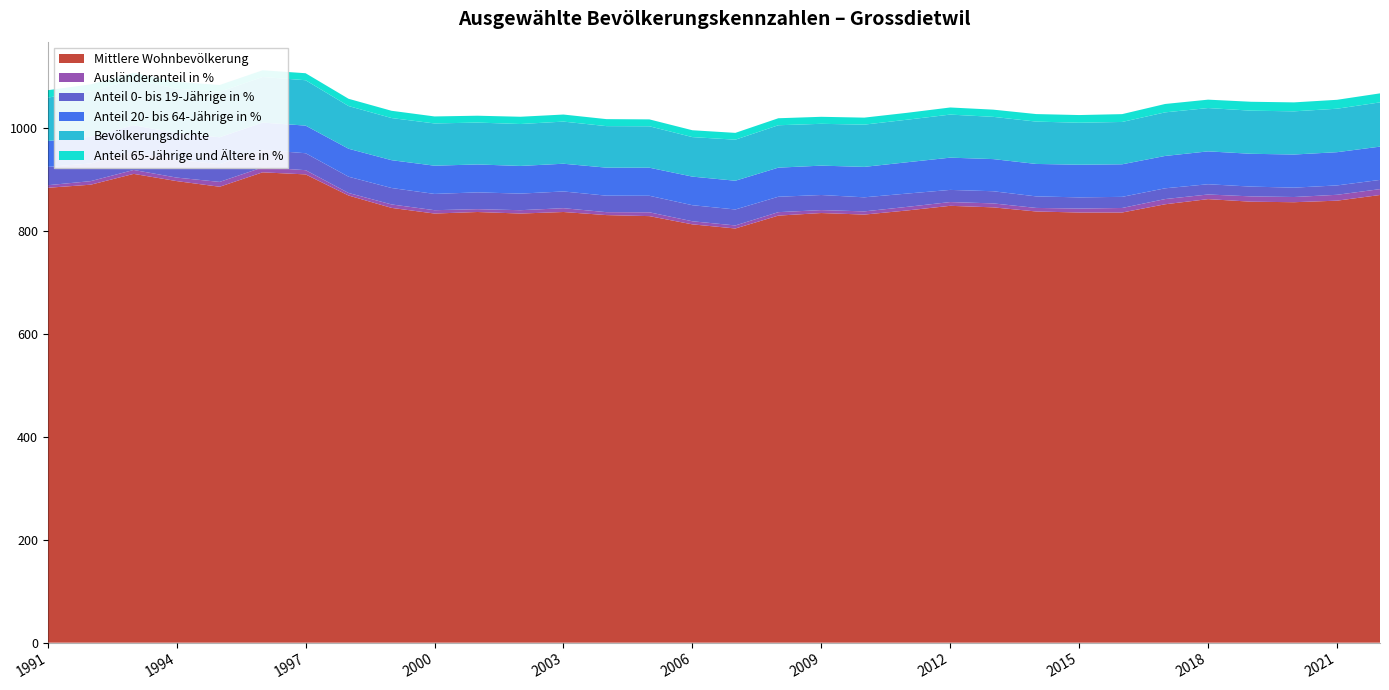

Reading left to right, extract all data points from this chart.

Anteil 65-Jährige und Ältere in %: 1991=14.2	1992=13.7	1993=13.0	1994=13.6	1995=13.3	1996=13.0	1997=13.6	1998=14.1	1999=14.1	2000=13.6	2001=13.3	2002=14.1	2003=13.7	2004=13.6	2005=13.4	2006=13.3	2007=13.2	2008=13.6	2009=13.6	2010=13.6	2011=13.4	2012=13.8	2013=14.0	2014=14.6	2015=14.9	2016=15.2	2017=16.3	2018=16.3	2019=17.3	2020=17.4	2021=17.3	2022=17.5
Anteil 20- bis 64-Jährige in %: 1991=50.3	1992=52.0	1993=51.7	1994=52.1	1995=52.4	1996=53.0	1997=53.6	1998=54.3	1999=54.0	2000=54.8	2001=54.2	2002=53.7	2003=53.8	2004=54.4	2005=54.5	2006=55.5	2007=55.8	2008=56.5	2009=57.0	2010=59.1	2011=60.8	2012=62.6	2013=62.4	2014=63.0	2015=63.4	2016=63.2	2017=62.8	2018=63.8	2019=63.7	2020=64.3	2021=64.5	2022=64.6
Anteil 0- bis 19-Jährige in %: 1991=35.5	1992=34.3	1993=35.2	1994=34.3	1995=34.3	1996=34.0	1997=32.9	1998=31.6	1999=31.9	2000=31.6	2001=32.6	2002=32.2	2003=32.5	2004=32.0	2005=32.1	2006=31.2	2007=31.0	2008=29.9	2009=29.3	2010=27.3	2011=25.8	2012=23.6	2013=23.6	2014=22.4	2015=21.7	2016=21.6	2017=20.9	2018=19.9	2019=19.0	2020=18.2	2021=18.2	2022=17.9
Ausländeranteil in %: 1991=5.0	1992=6.9	1993=7.6	1994=6.8	1995=9.4	1996=9.6	1997=8.2	1998=4.9	1999=6.7	2000=6.5	2001=5.5	2002=6.5	2003=7.4	2004=5.7	2005=7.4	2006=6.0	2007=5.9	2008=6.7	2009=5.7	2010=6.2	2011=7.0	2012=7.3	2013=7.7	2014=6.9	2015=7.7	2016=8.8	2017=10.1	2018=9.0	2019=10.3	2020=10.1	2021=11.4	2022=11.4
Bevölkerungsdichte: 1991=84.4	1992=87.9	1993=88.7	1994=86.0	1995=88.1	1996=88.5	1997=88.1	1998=82.9	1999=81.8	2000=82.0	2001=81.3	2002=81.4	2003=81.8	2004=80.6	2005=80.4	2006=76.7	2007=79.7	2008=82.3	2009=81.2	2010=82.0	2011=82.6	2012=83.6	2013=82.0	2014=82.2	2015=81.5	2016=82.2	2017=84.6	2018=84.1	2019=83.7	2020=83.8	2021=84.4	2022=85.9
Mittlere Wohnbevölkerung: 1991=883.0	1992=889.0	1993=910.0	1994=896.0	1995=885.0	1996=913.0	1997=909.0	1998=868.0	1999=844.0	2000=833.0	2001=836.0	2002=833.0	2003=836.0	2004=830.0	2005=828.0	2006=812.0	2007=804.0	2008=829.0	2009=834.0	2010=831.0	2011=839.0	2012=848.0	2013=845.0	2014=837.0	2015=835.0	2016=835.0	2017=851.0	2018=861.0	2019=856.0	2020=855.0	2021=858.0	2022=869.0